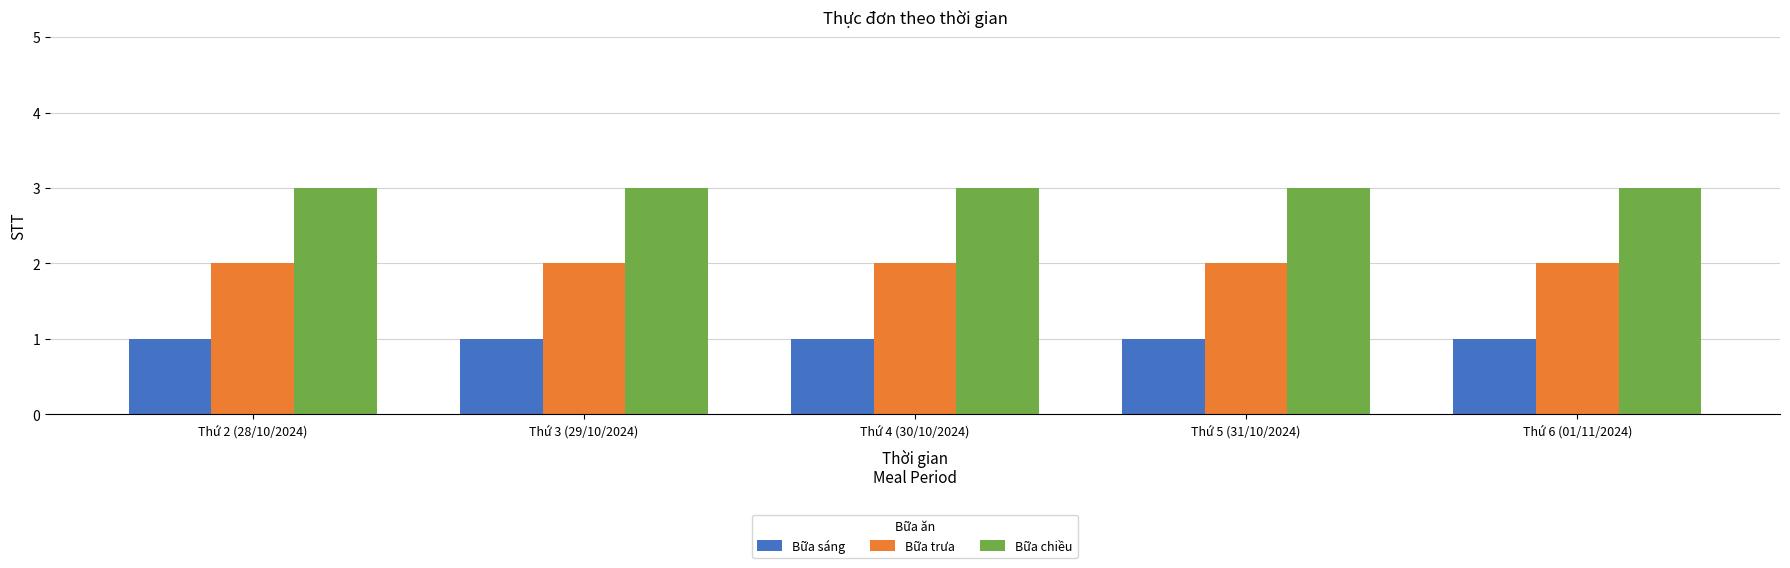

How many categories are shown in the chart?

5